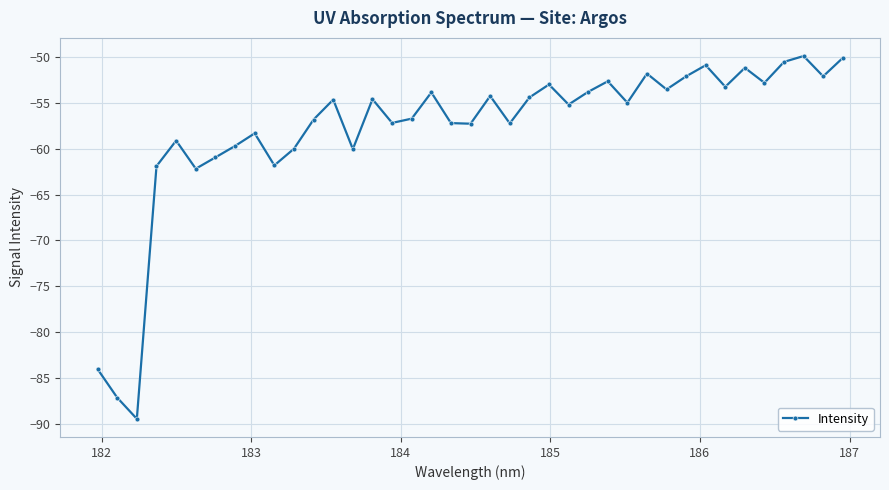

What is the greatest value displayed?

-49.9